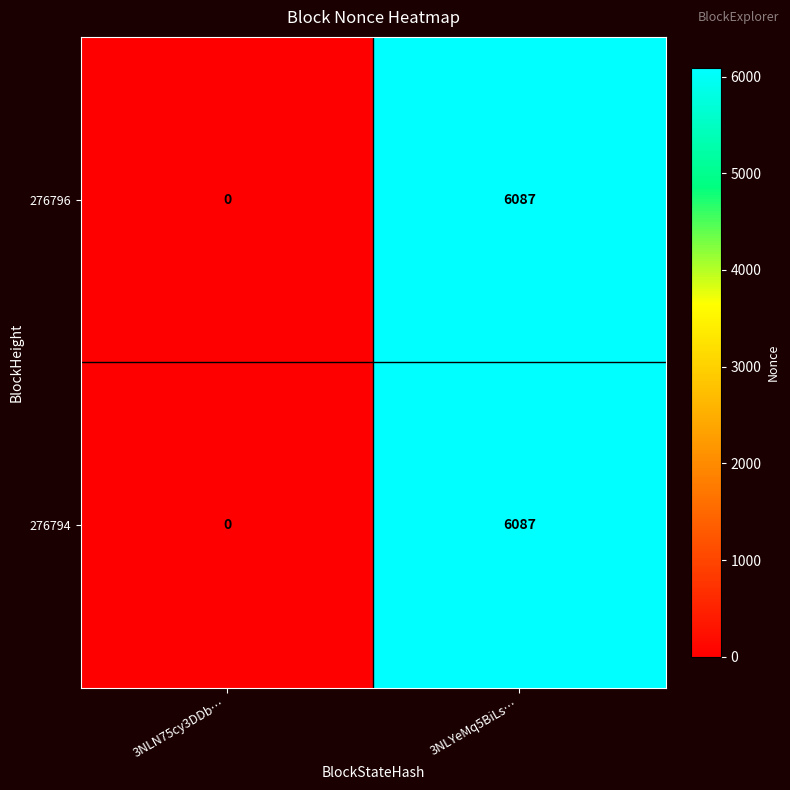

The value of 276794 at 3NLN75cy3DDb… is -2125. True or false?

False